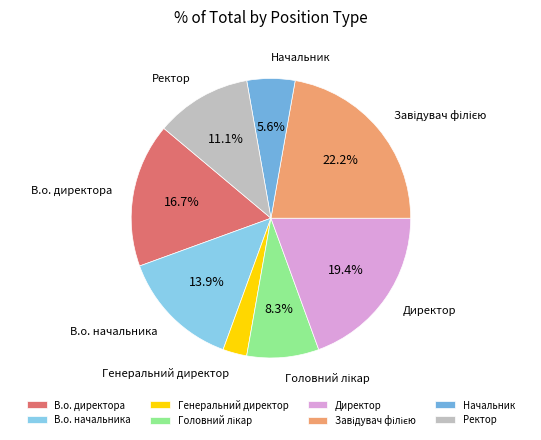

Count the number of slices in the pie.

8